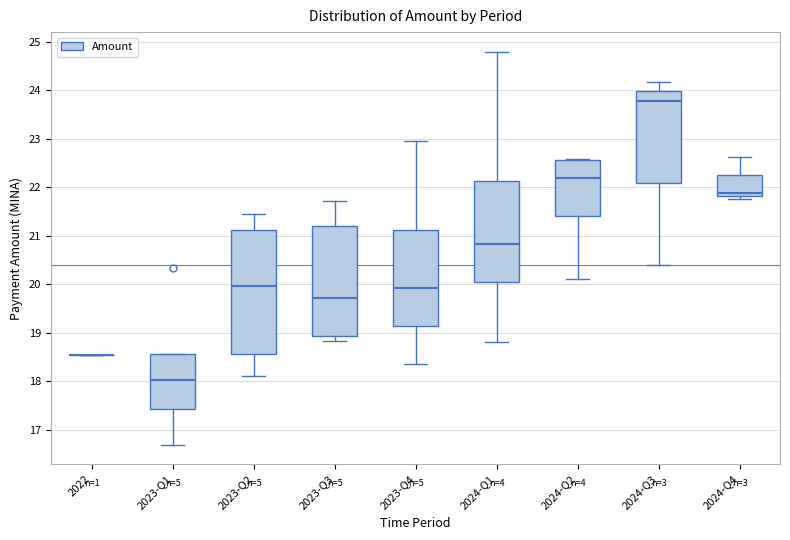

Where does the median line of the box for 2024-Q2 sit on the y-axis? The values are not printed on the chart, so give them approximately, as read against the axis.

22.2